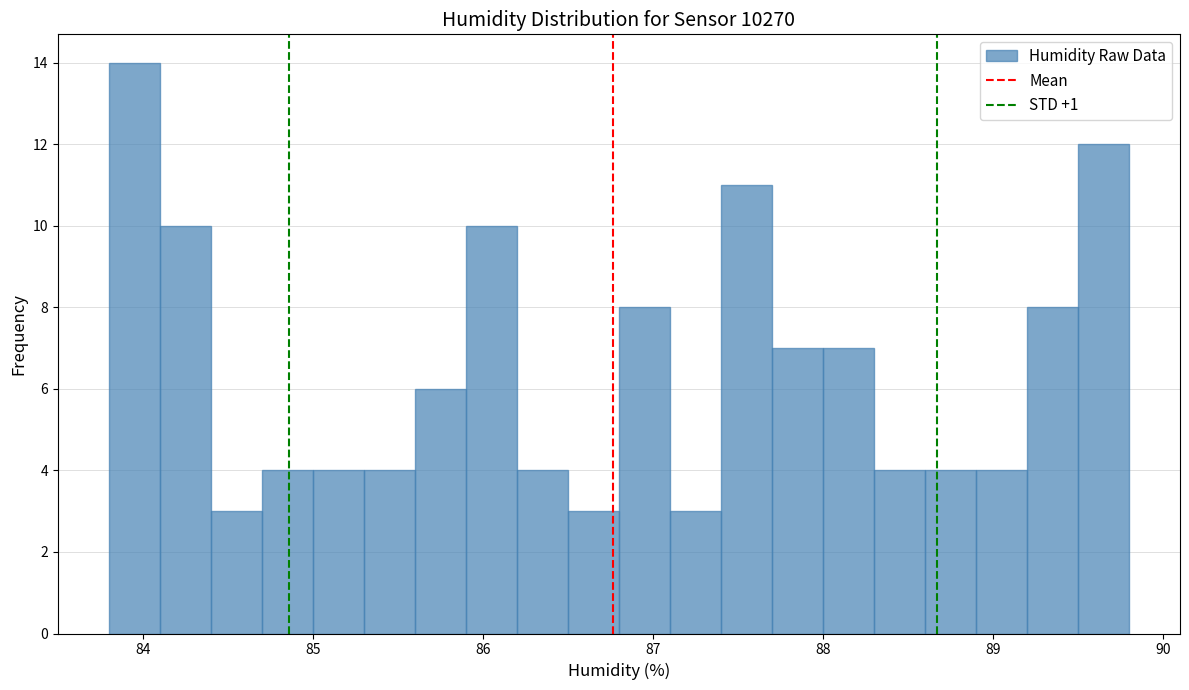

Read against the x-axis, roughly where is the centre of the tallest bar?

84.0